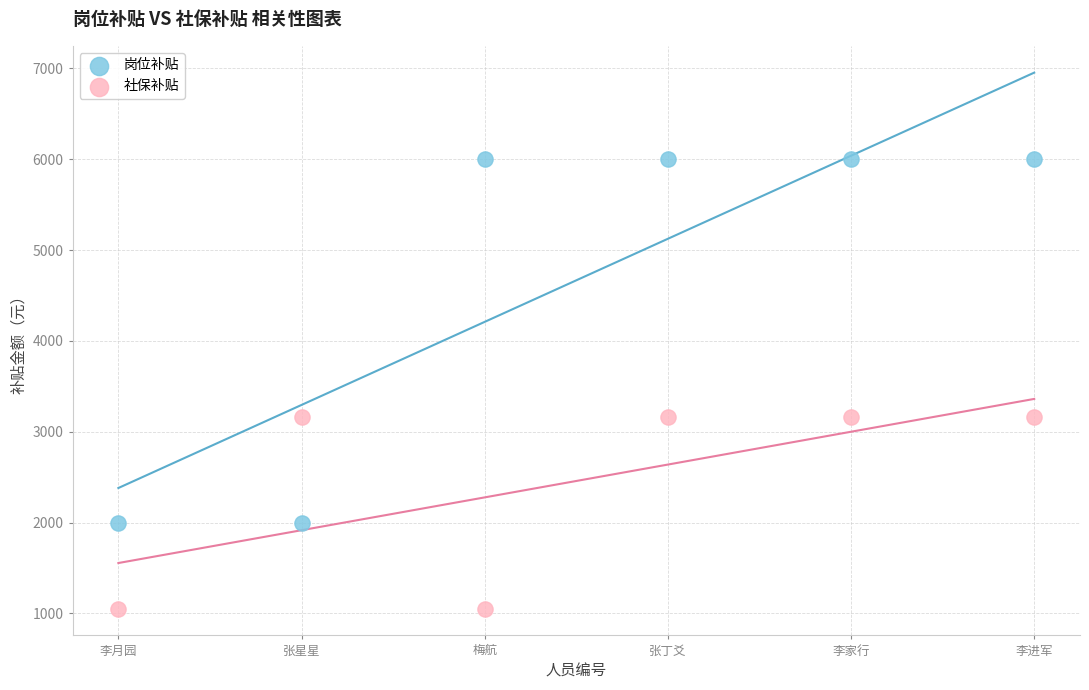

Which series reaches the maximum Y coordinate?

岗位补贴